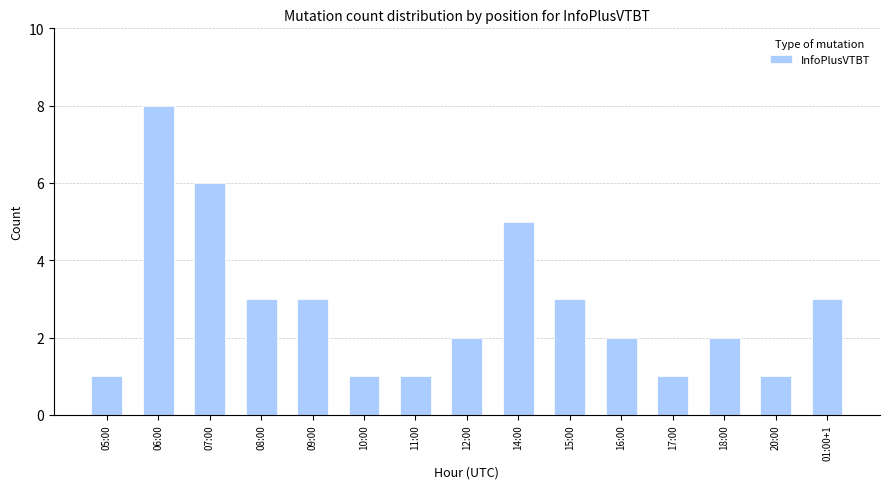

How many bars are there in total?

15